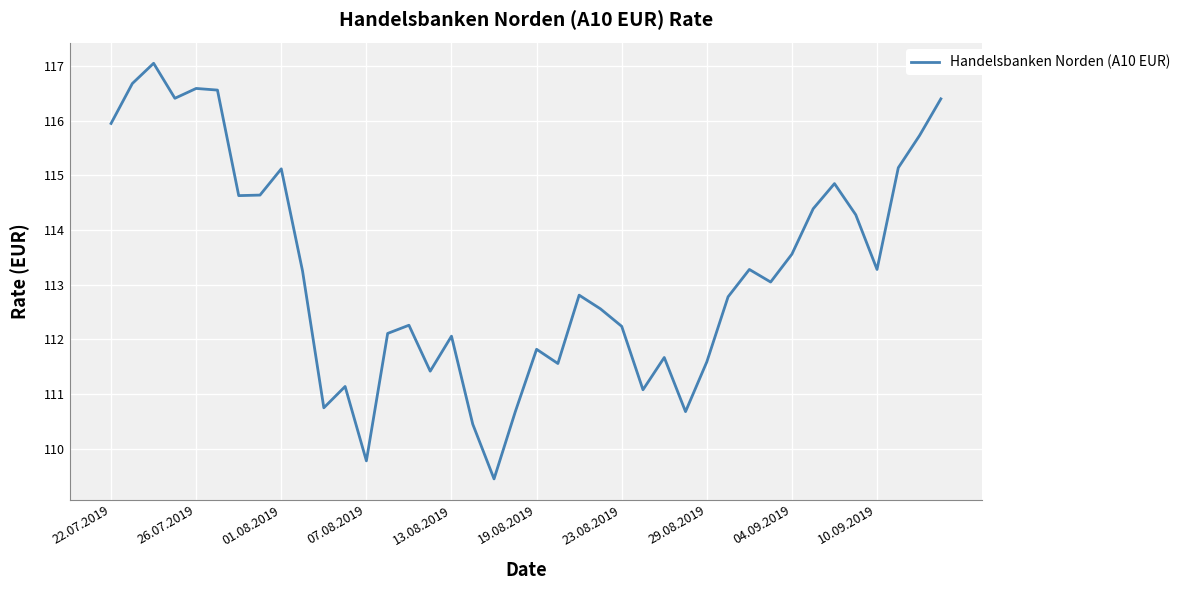

What is the difference between the maximum and minimum values?

7.6